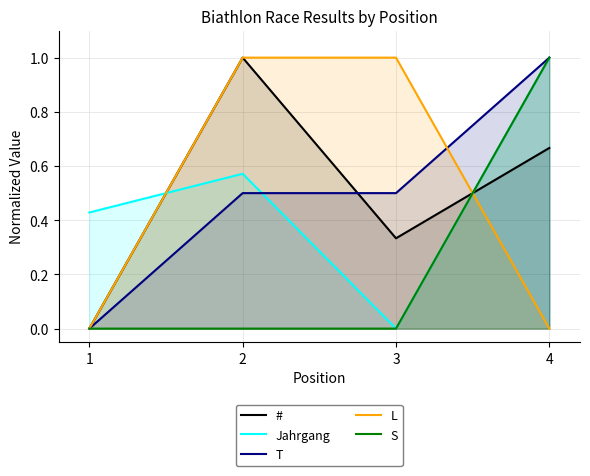

How many T values are between 0 and 1?

4